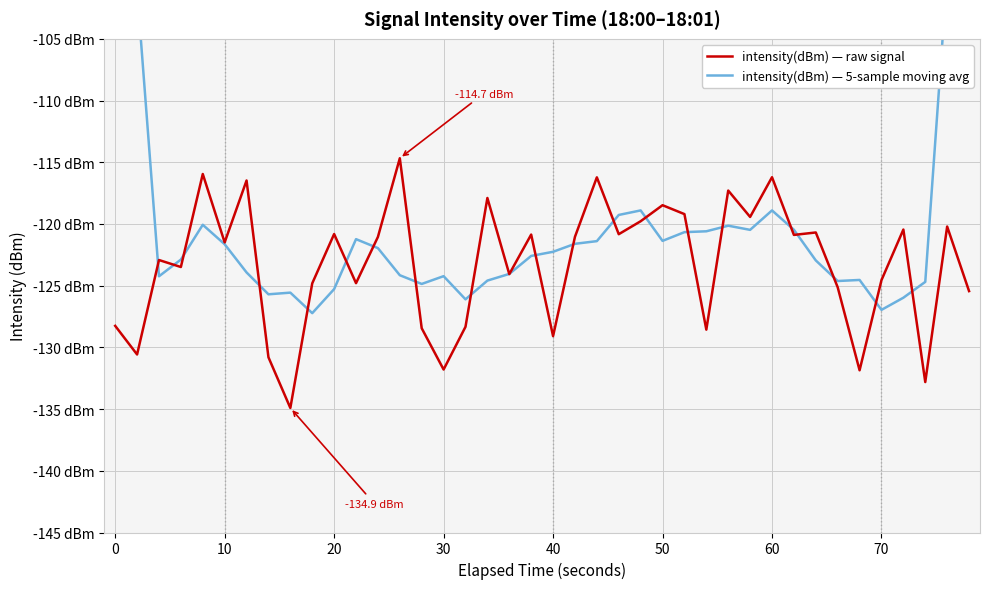

What is the average value of the intensity(dBm) — 5-sample moving avg series?

-119.5